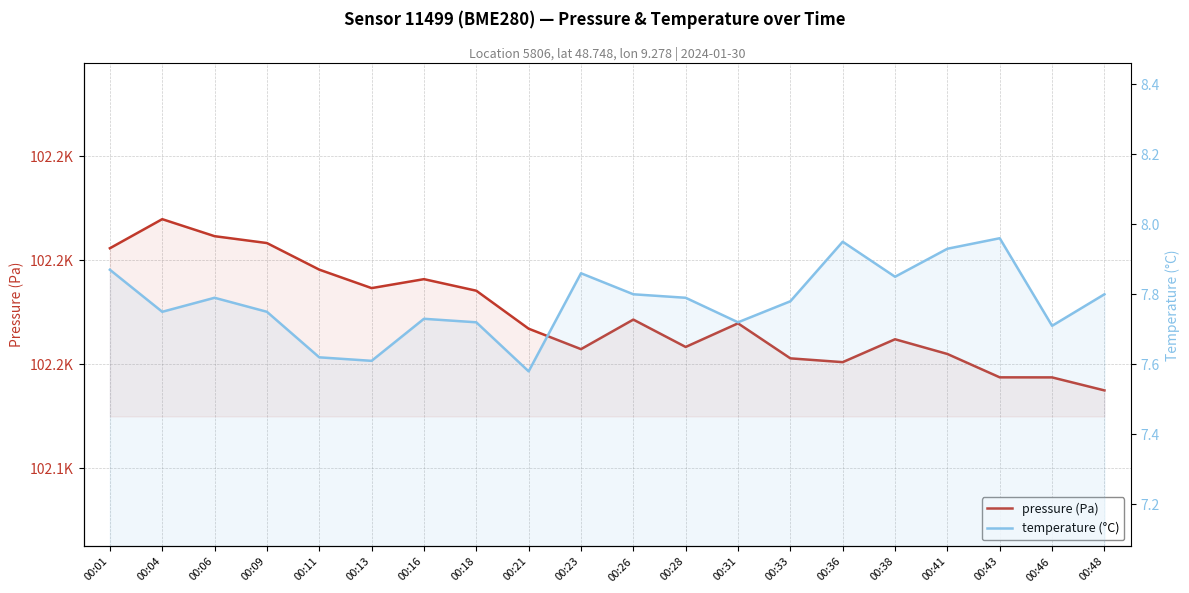

Rank the categories by temperature (°C) value from lowest to highest.

00:21, 00:13, 00:11, 00:46, 00:18, 00:31, 00:16, 00:04, 00:09, 00:33, 00:06, 00:28, 00:26, 00:48, 00:38, 00:23, 00:01, 00:41, 00:36, 00:43